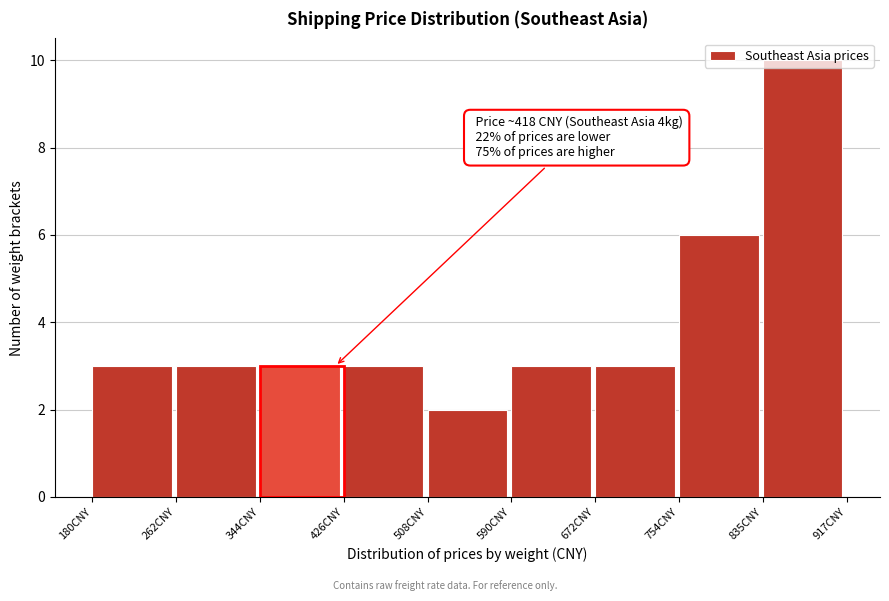

Over which range of the x-axis is the bar tallest?

840 to 920